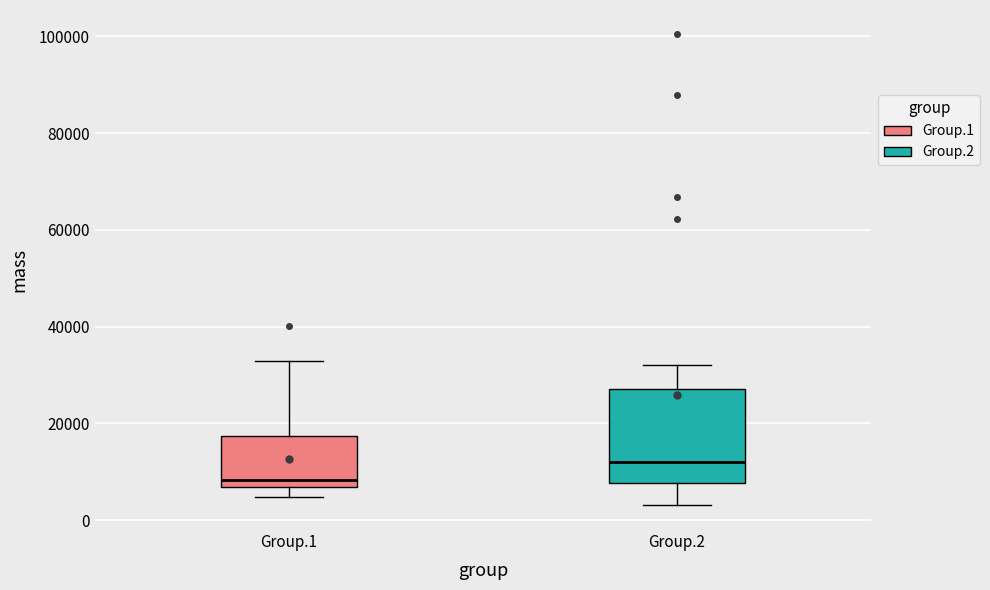

Reading left to right, transcribe this box plot: for each box, give where its median line is, the range the box spans, and where its two whiskers end, as read against the y-axis. The values are not printed on the chart, so give them approximately, as read against the axis.

Group.1: median 8000, box 6000 to 18000, whiskers 4000 to 32000
Group.2: median 12000, box 8000 to 28000, whiskers 4000 to 32000